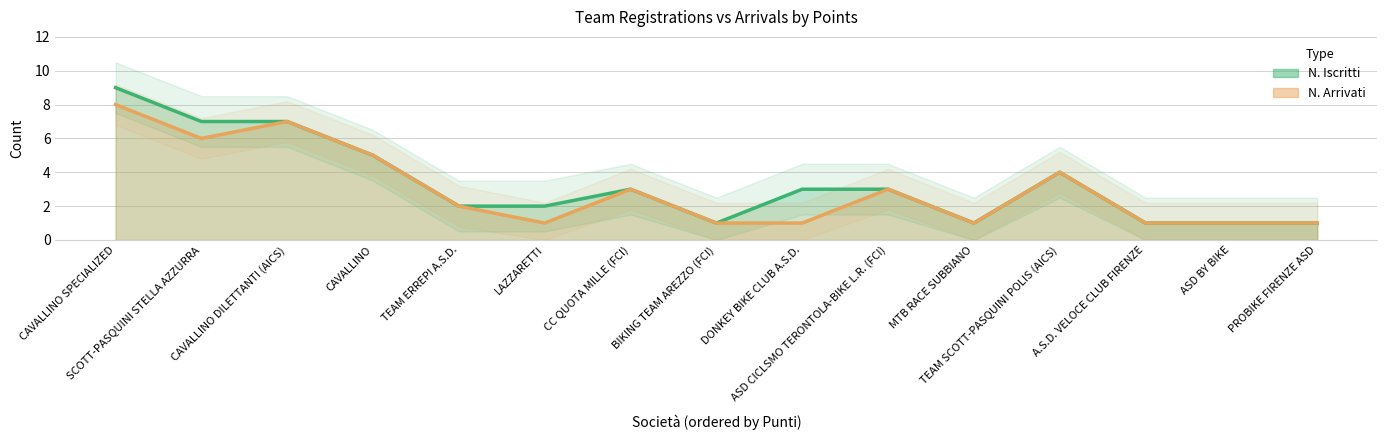

The N. Arrivati series shows 3 at ASD CICLSMO TERONTOLA-BIKE L.R. (FCI). True or false?

True